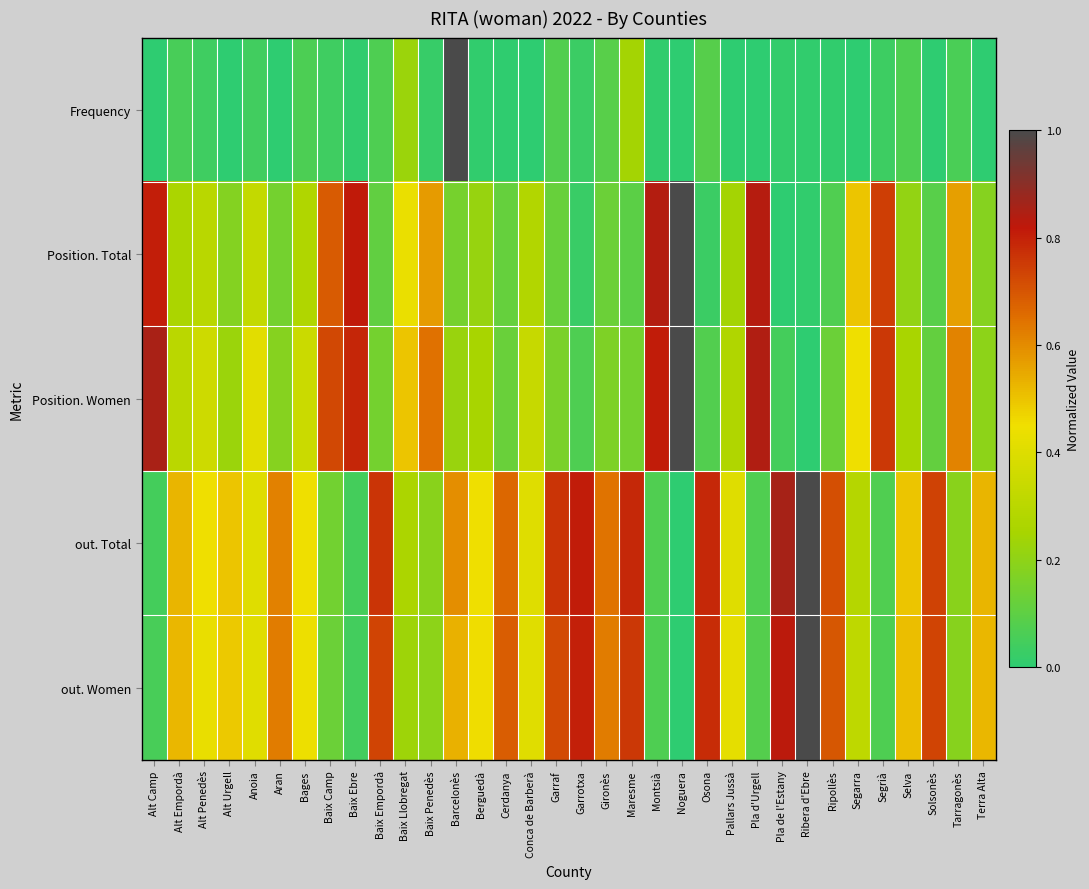

Which has a higher value, Conca de Barberà or Pallars Jussà?

Conca de Barberà